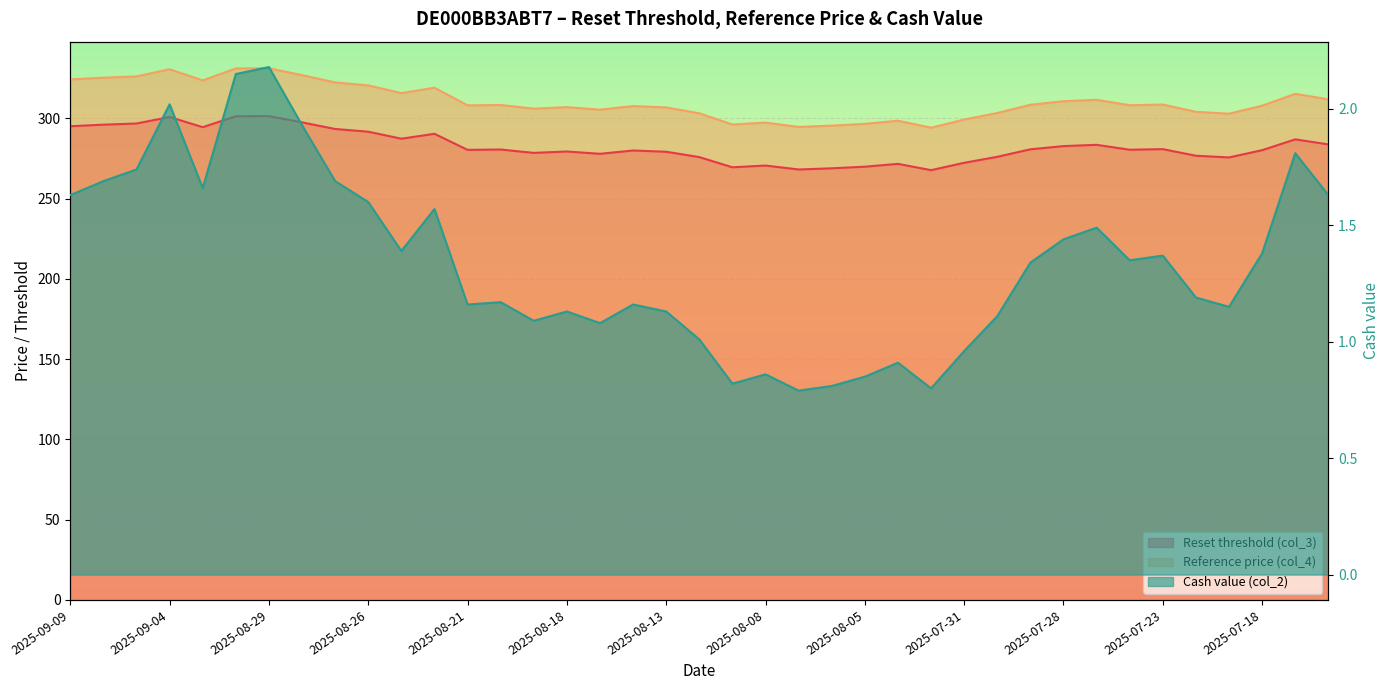

How many lines are shown in the chart?

3